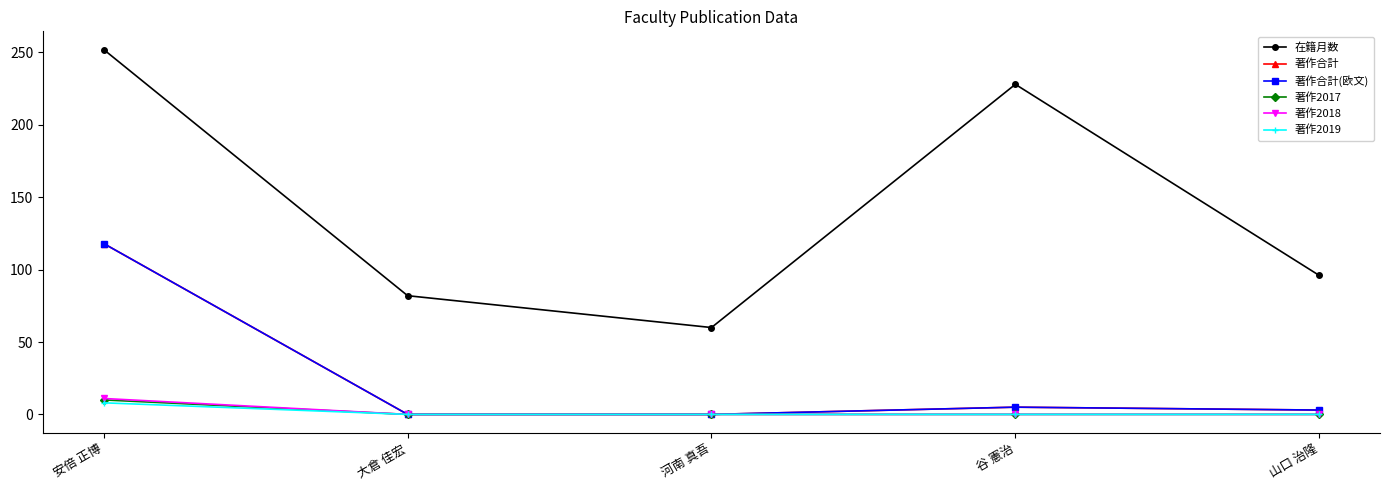

True or false: 著作合計 has a value of 55 at 大倉 佳宏.

False